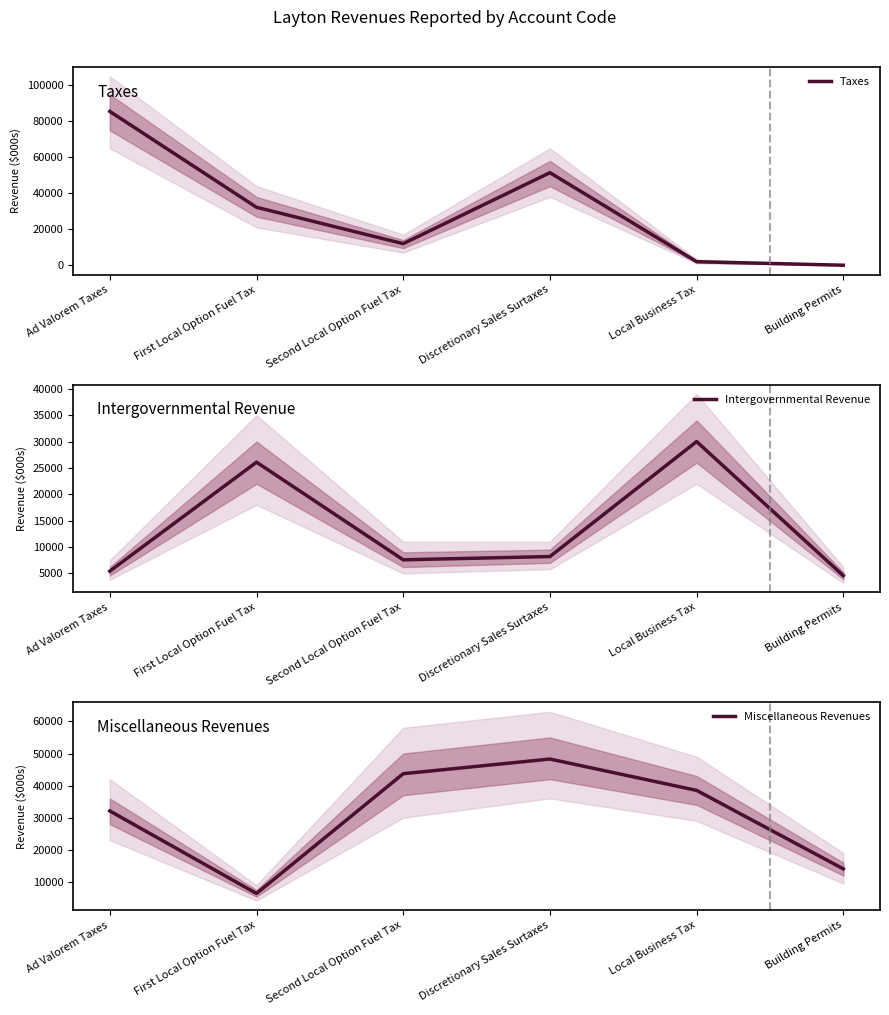

Which series has the largest total across all categories?

Taxes